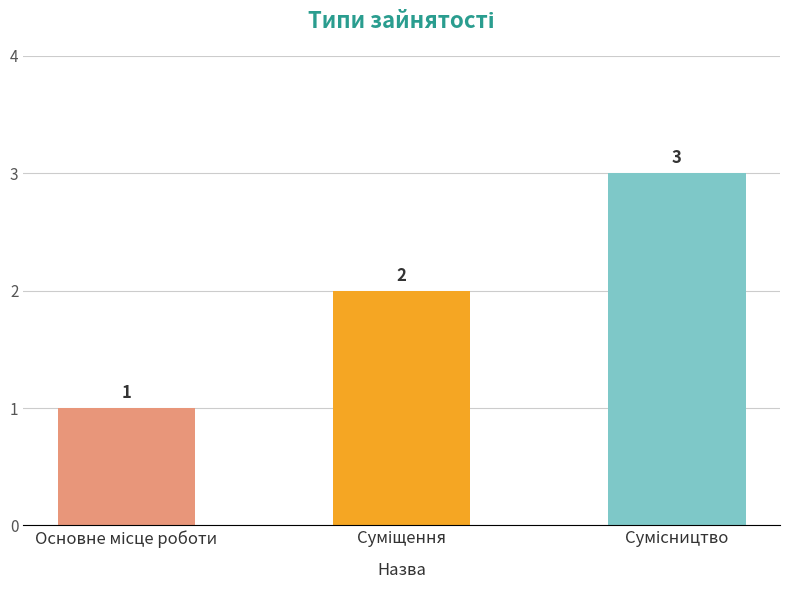

What is the greatest value displayed?

3